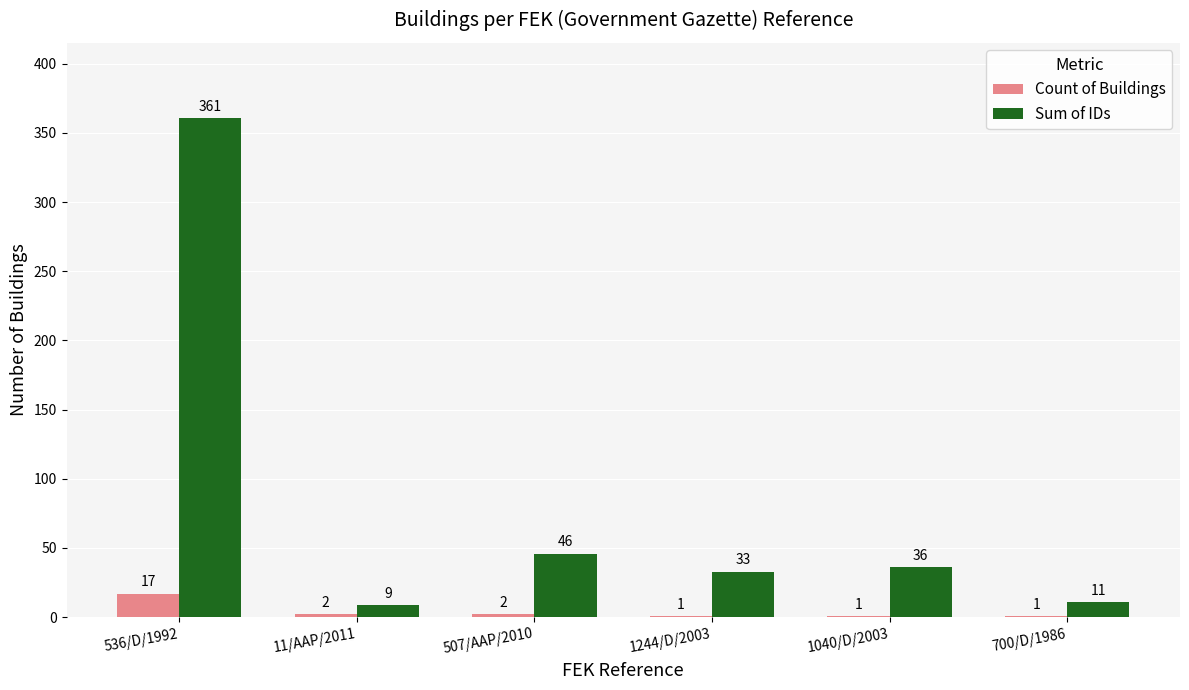

What is the total value across all series at 1244/D/2003?

34